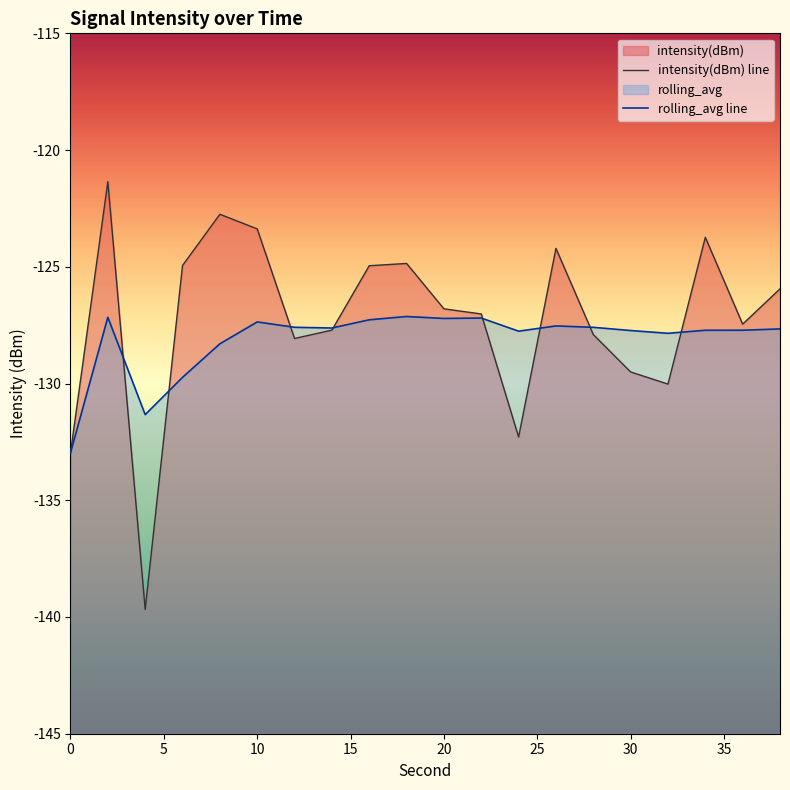

At how many categories does at least one series exceed -137?

20